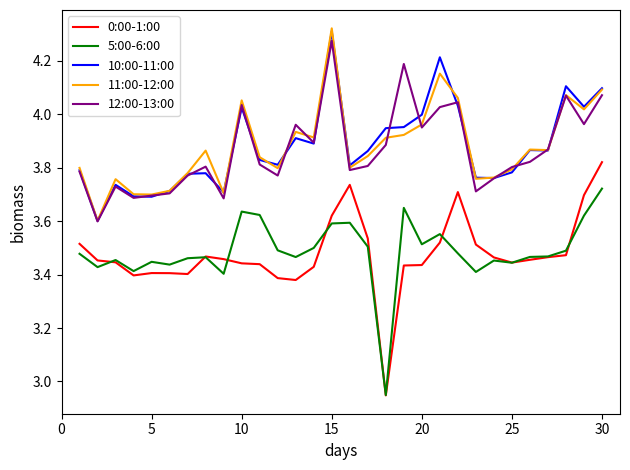

True or false: 5:00-6:00 and 10:00-11:00 intersect in this chart.

False